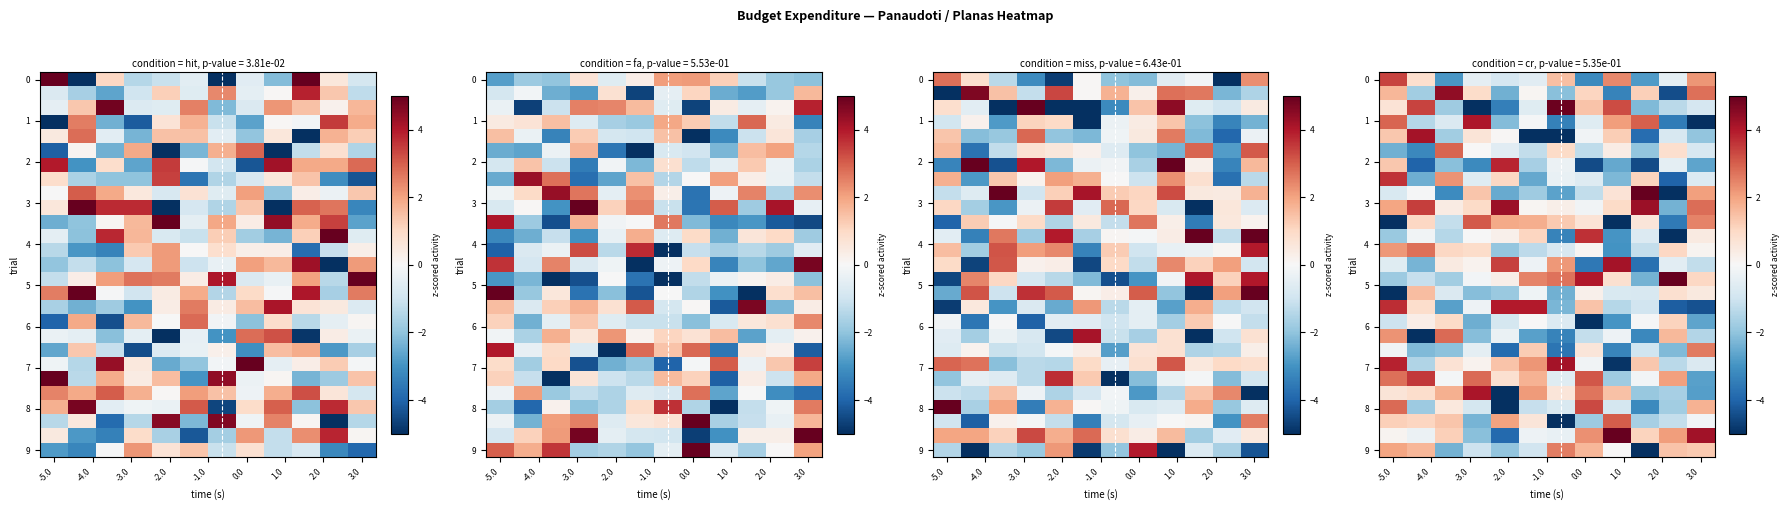

What is the greatest value displayed?

7.0